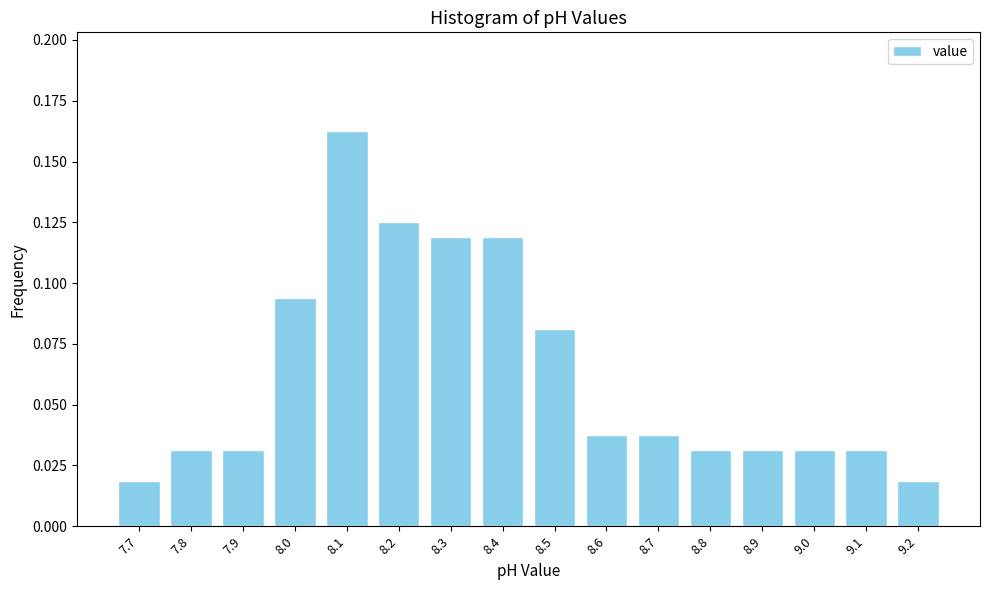

How tall is the bar that spans 8.15 to 8.25 on the x-axis? The values are not printed on the chart, so give them approximately, as read against the axis.

0.125